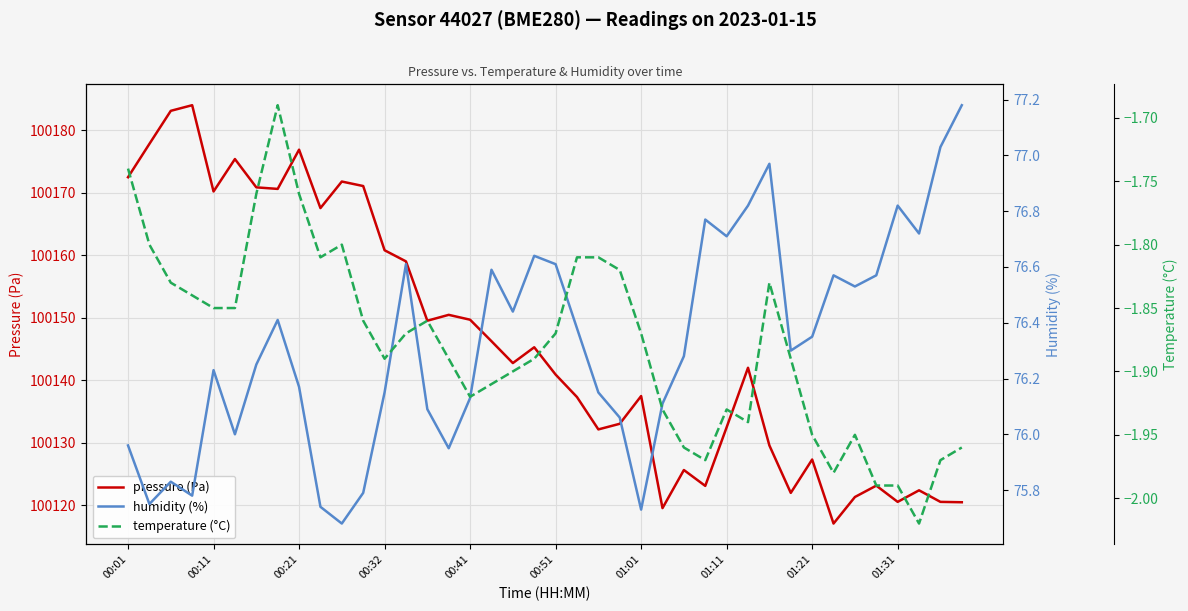

What is the minimum value for pressure (Pa)?

100117.1